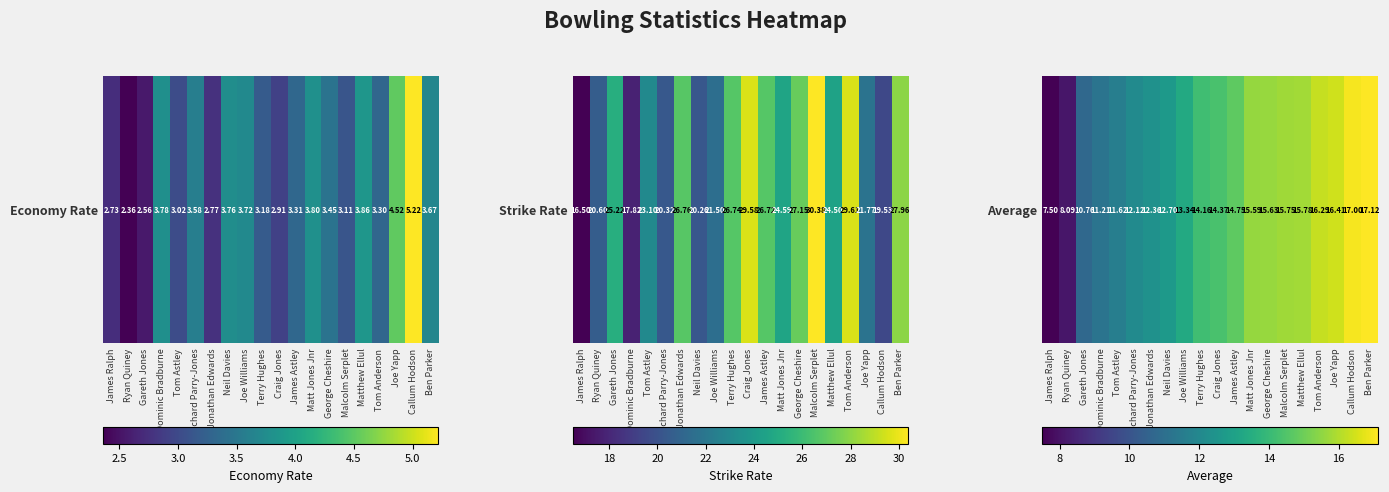

True or false: the data shows 24.4 at Matt Jones Jnr.

False